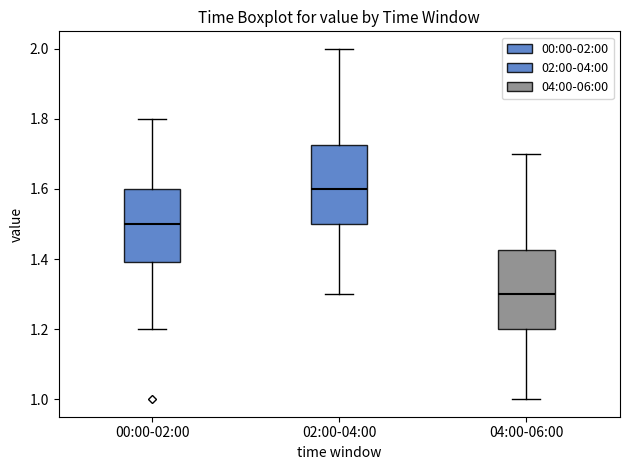

Reading left to right, read every box against the y-axis: the position of its median line, the range the box covers, and the ends of its whiskers. The values are not printed on the chart, so give them approximately, as read against the axis.

00:00-02:00: median 1.50, box 1.40 to 1.60, whiskers 1.20 to 1.80
02:00-04:00: median 1.60, box 1.50 to 1.72, whiskers 1.30 to 2.00
04:00-06:00: median 1.30, box 1.20 to 1.42, whiskers 1.00 to 1.70